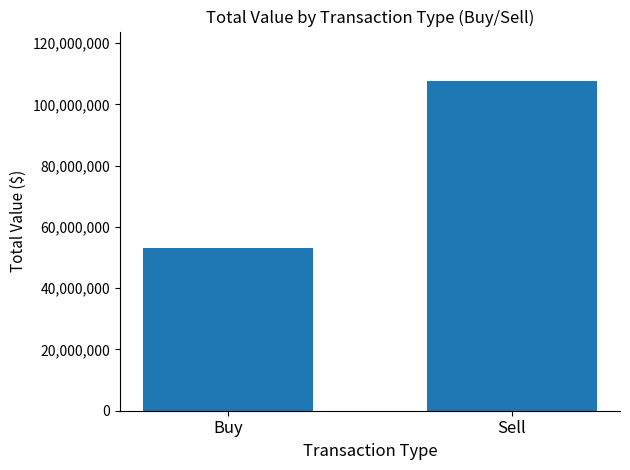

How many data points does each series have?

2